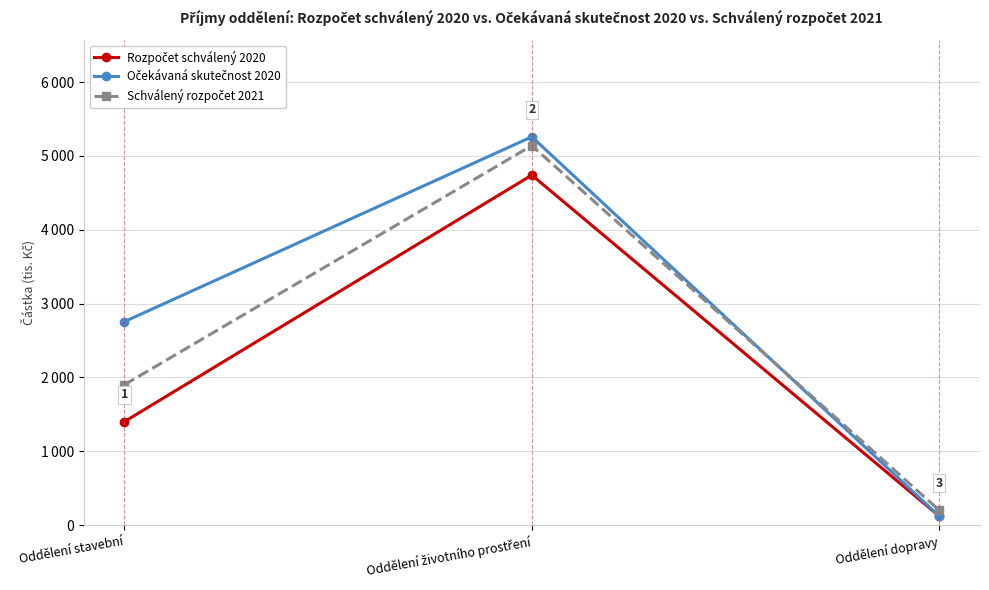

Rank the categories by Očekávaná skutečnost 2020 value from lowest to highest.

Oddělení dopravy, Oddělení stavební, Oddělení životního prostření